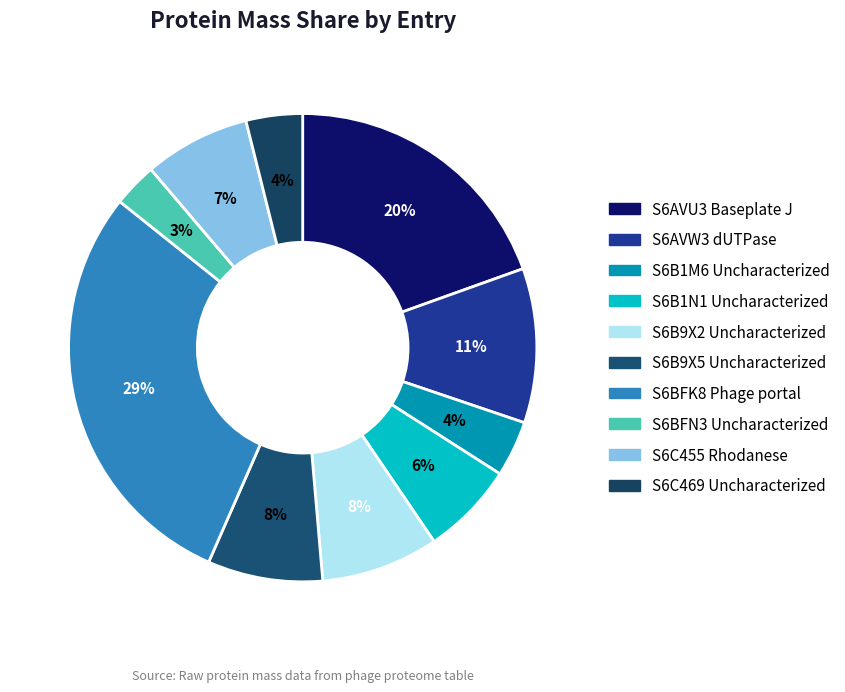

How many segments does this pie chart have?

10